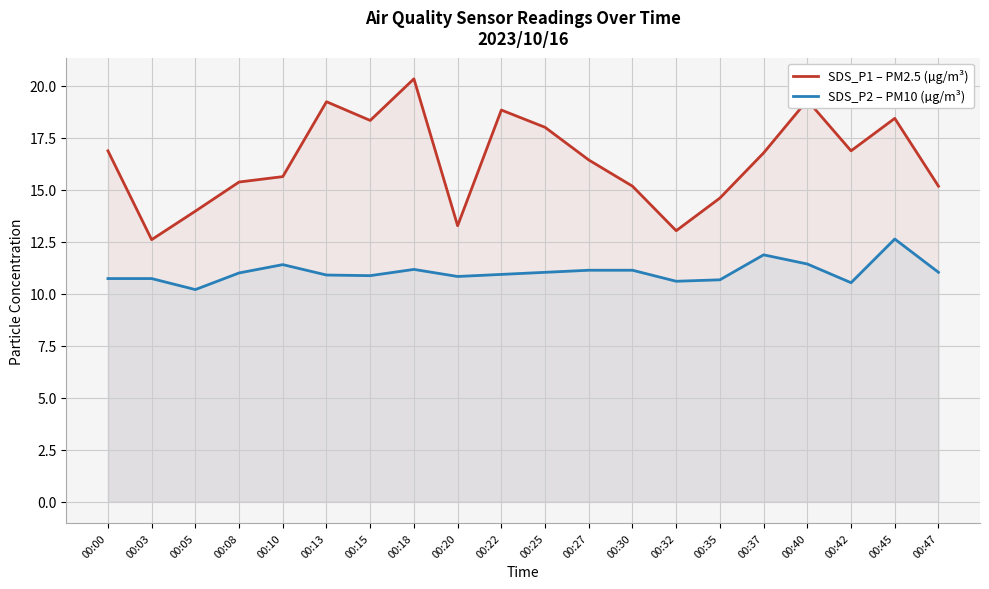

What is the difference between the highest and lowest values at 00:32?

2.4